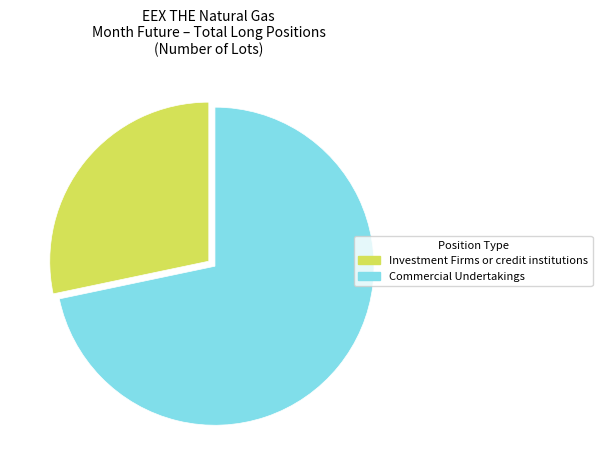

Does Investment Firms or credit institutions represent more than half of the total?

No